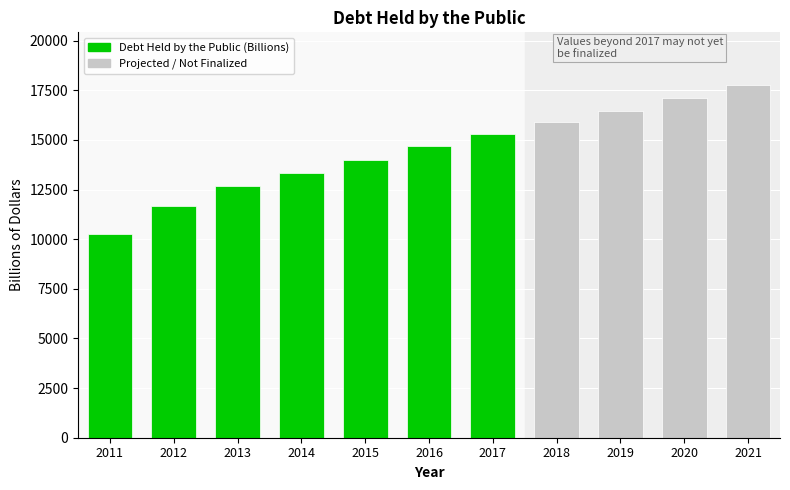

Reading right to left, transcribe all the data shown in this chart.

17753	17107	16479	15885	15309	14698	13982	13316	12686	11685	10264